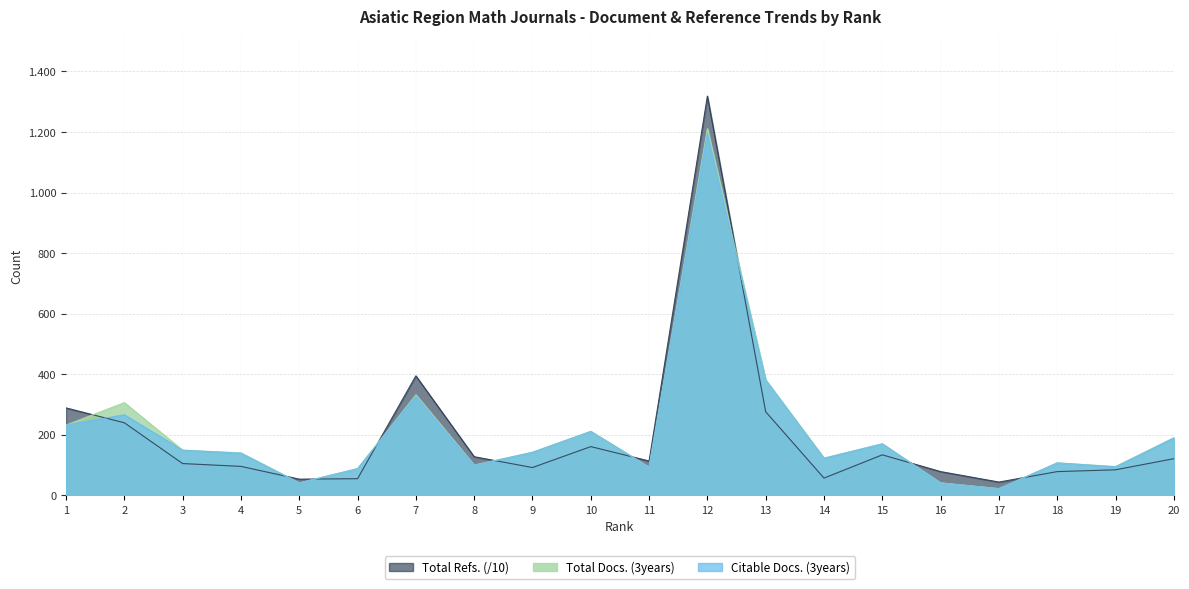

Reading right to left, transcribe all the data shown in this chart.

Total Docs. (3years): 190.0	95.0	107.0	22.0	41.0	170.0	123.0	381.0	1211.0	93.0	211.0	142.0	100.0	332.0	88.0	41.0	140.0	149.0	306.0	232.0
Citable Docs. (3years): 189.0	94.0	107.0	22.0	41.0	170.0	122.0	381.0	1195.0	93.0	211.0	142.0	99.0	328.0	88.0	41.0	139.0	149.0	266.0	232.0
Total Refs.: 120.9	84.2	78.2	43.7	78.3	133.6	56.8	276.0	1318.4	113.3	160.8	91.7	127.4	394.5	54.8	53.3	95.5	104.8	239.5	288.6